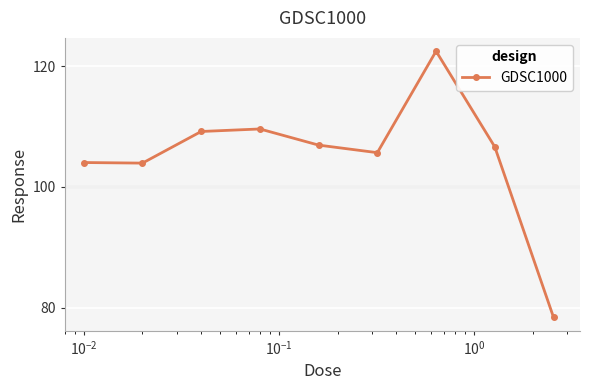

True or false: the data has more than 1 interior local peaks.

True